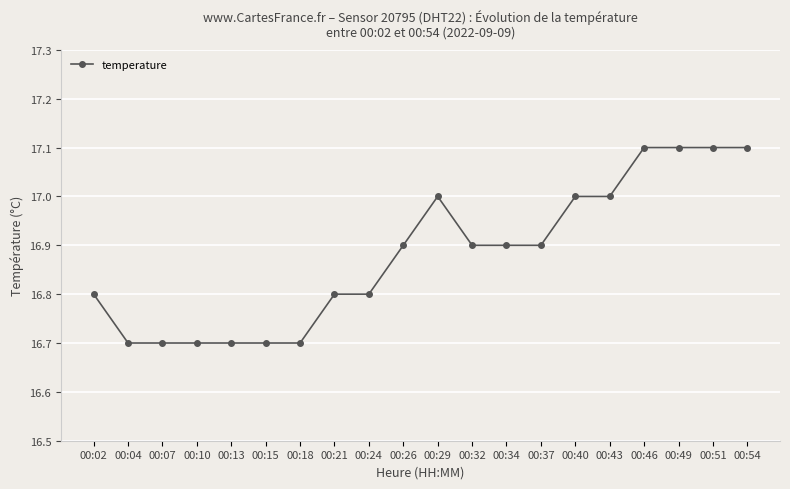

What is the sum of the values at 00:34 and 00:43?

33.9